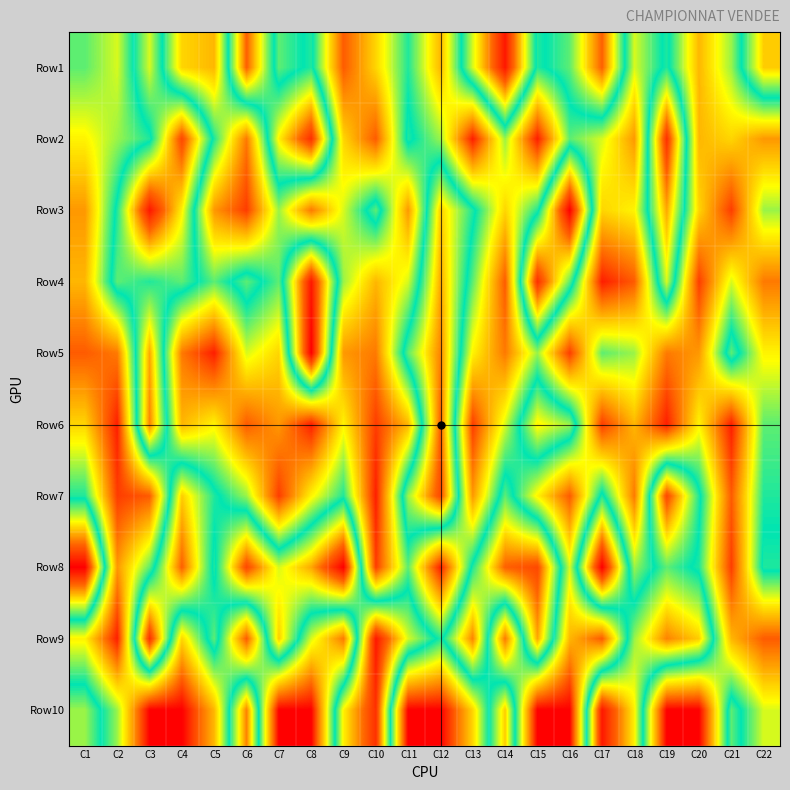

Which series has the widest spread of values?

Row5